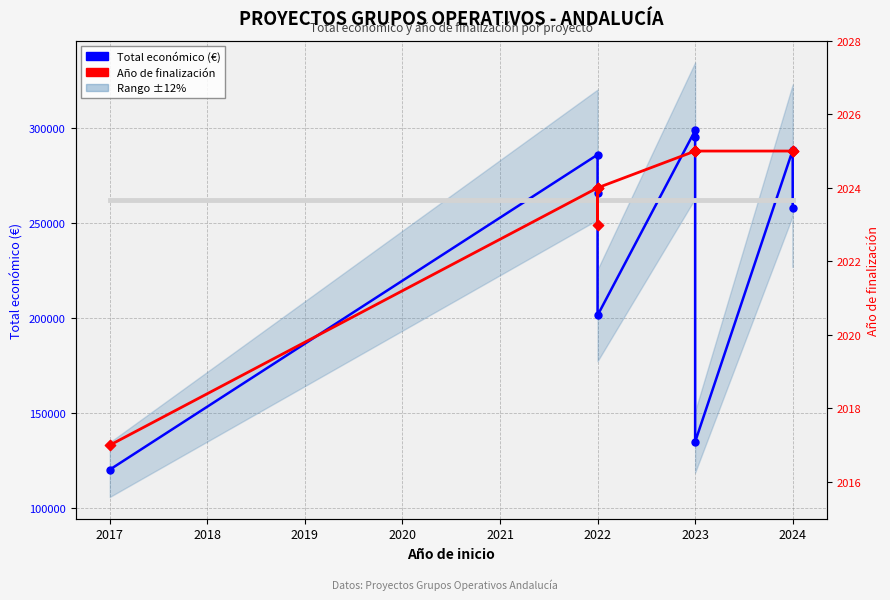

What is the total value across all series at 2024?

259795